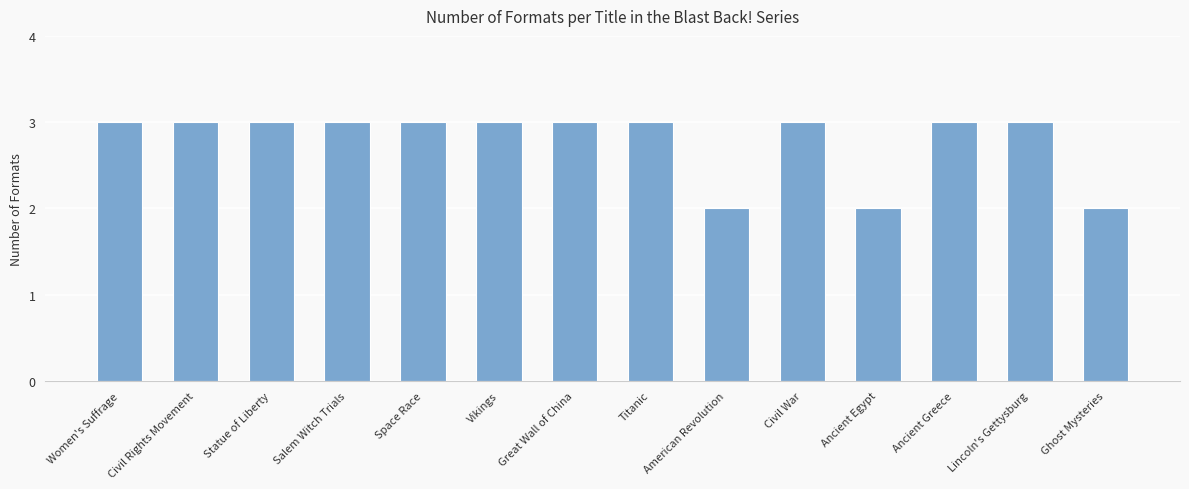

Is it true that the value at Civil War is 3?

True